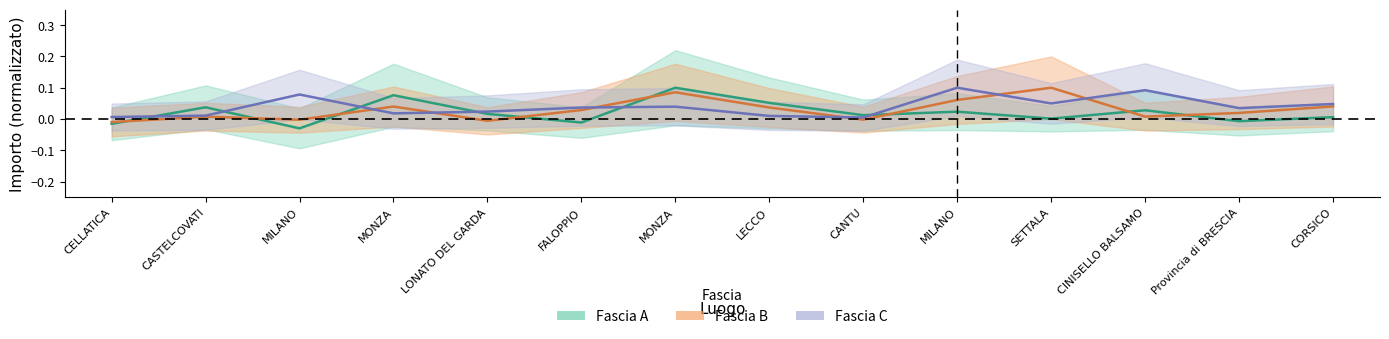

Reading left to right, extract all data points from this chart.

Fascia A: -0.0	0.0	-0.0	0.1	0.0	-0.0	0.1	0.1	0.0	0.0	0.0	0.0	-0.0	0.0
Fascia B: -0.0	0.0	-0.0	0.0	-0.0	0.0	0.1	0.0	-0.0	0.1	0.1	0.0	0.0	0.0
Fascia C: 0.0	0.0	0.1	0.0	0.0	0.0	0.0	0.0	0.0	0.1	0.0	0.1	0.0	0.0